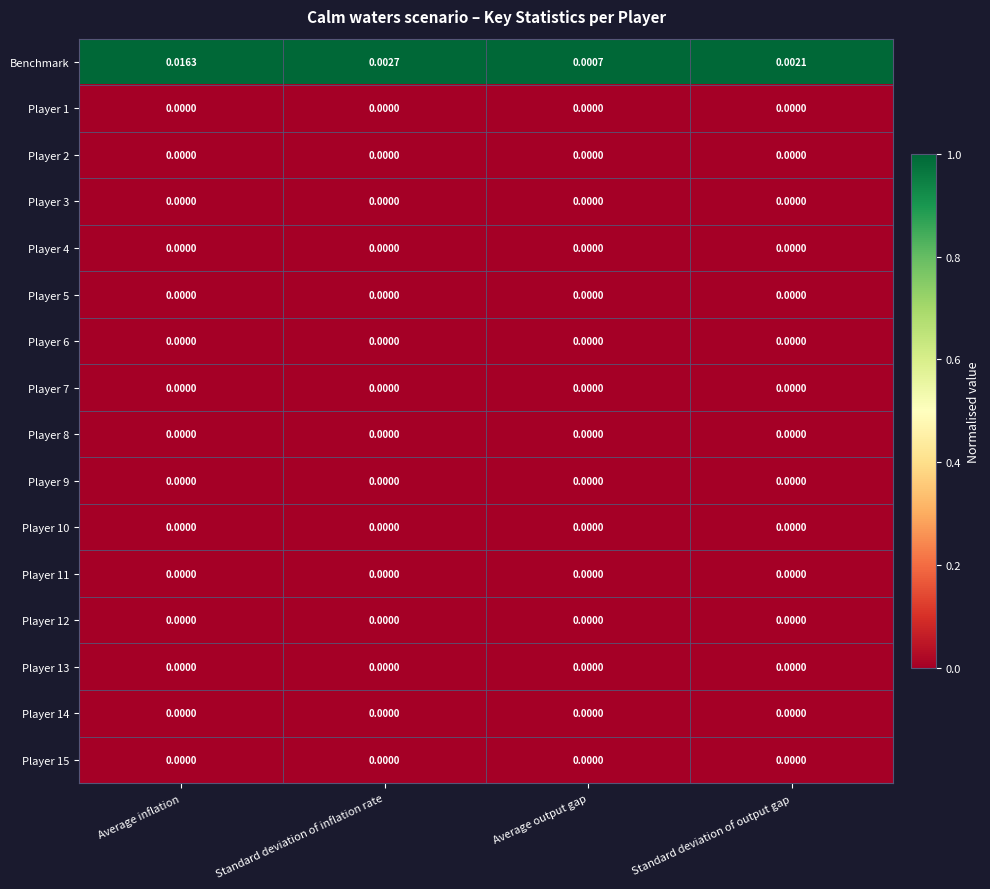

Which series has the largest total across all categories?

Benchmark